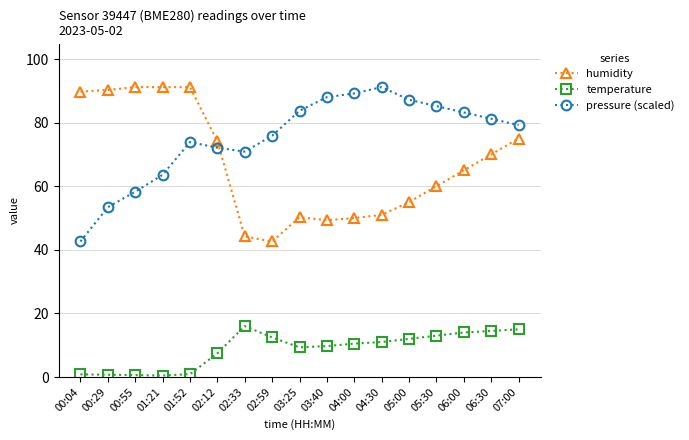

Is it true that pressure (scaled) equals 126.3 at 03:25?

False